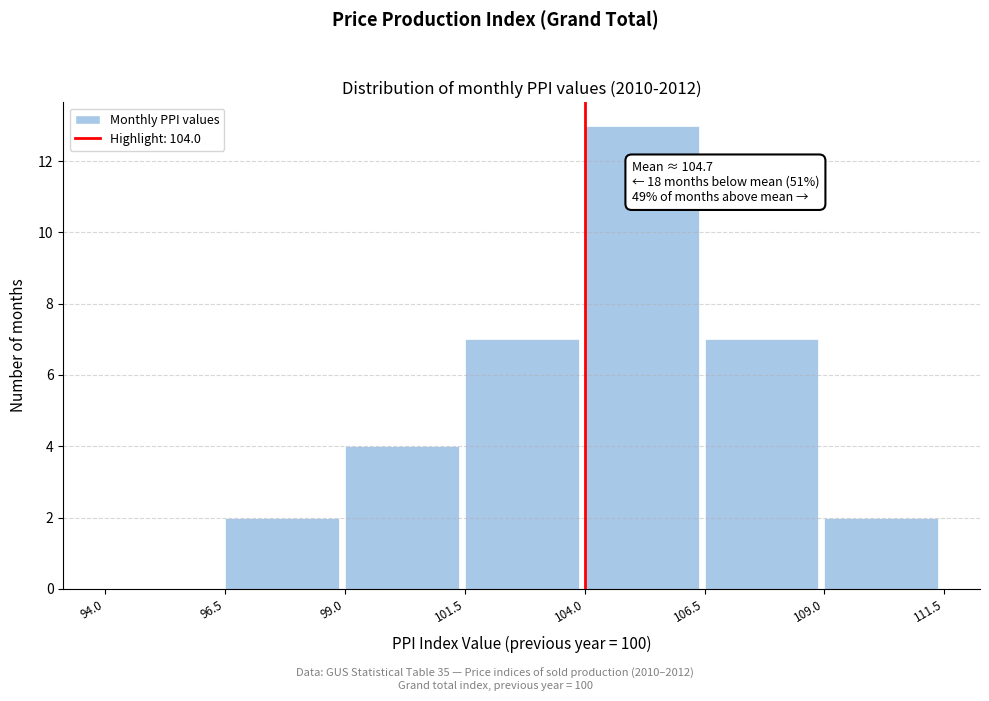

Which range on the x-axis has the tallest bar?

104.0 to 106.5